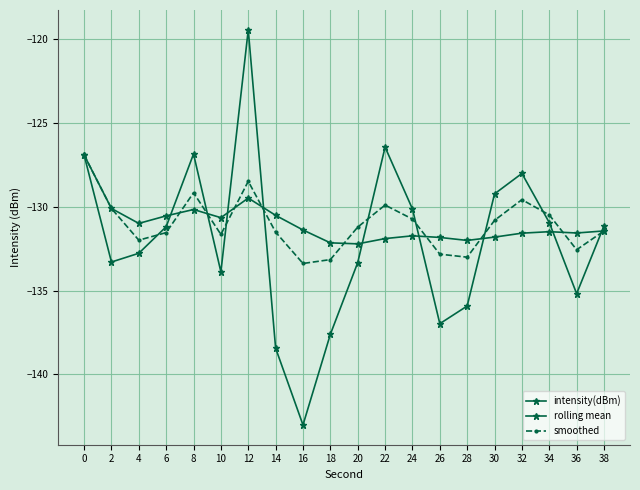

How many lines are shown in the chart?

3